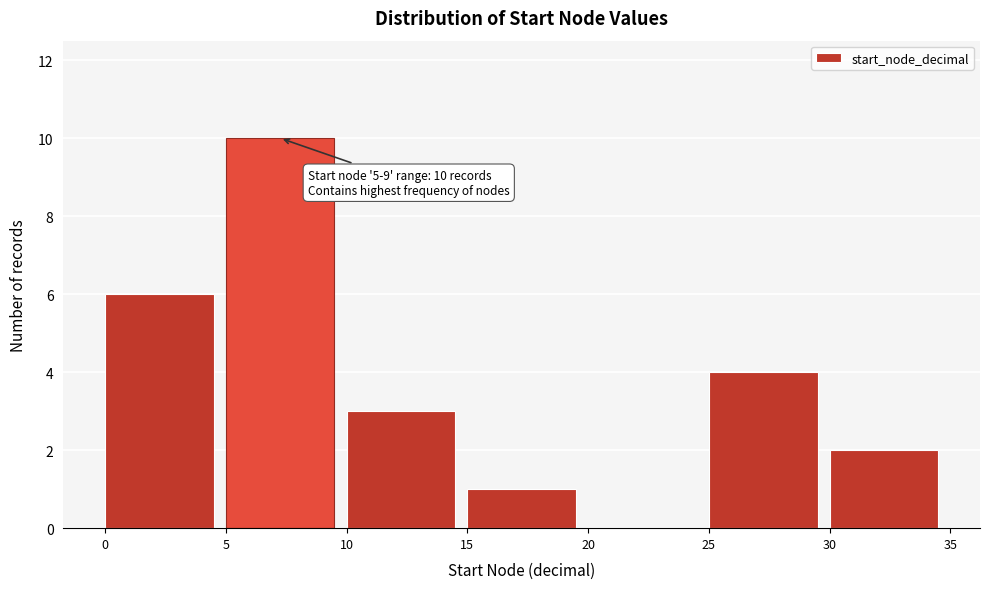

Which range on the x-axis has the tallest bar?

5 to 10